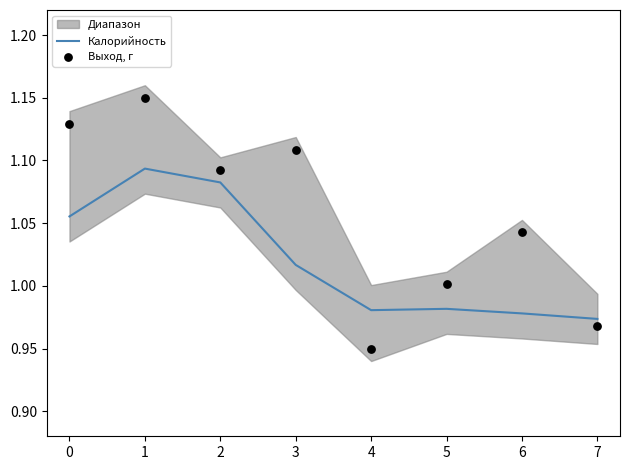

The Калорийность series shows 0.3 at 6. True or false?

False